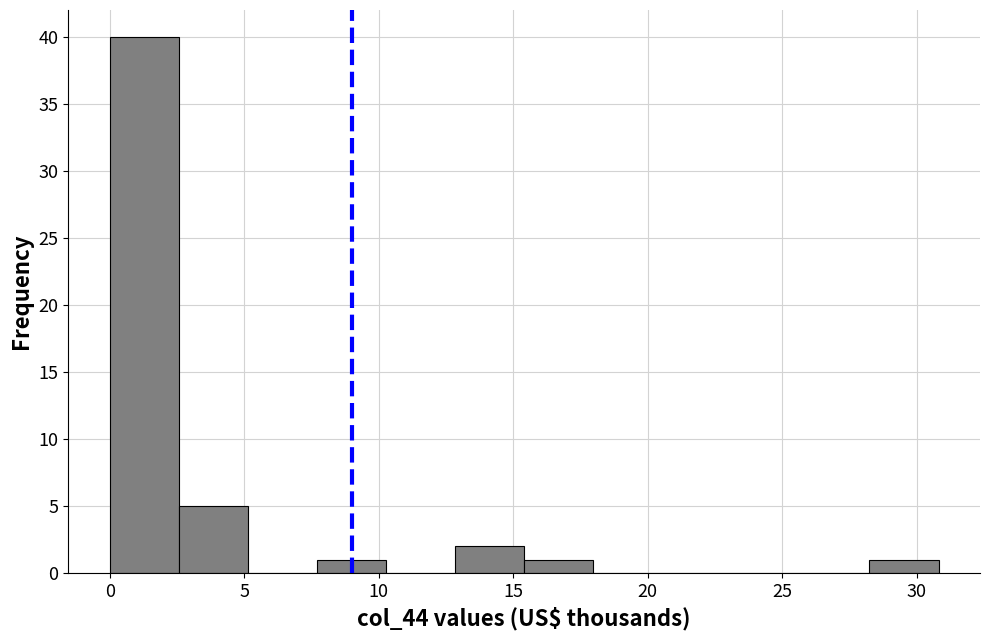

Reading left to right, list every bar in this chart as the range it spans on the x-axis followed by its height. Neither the bar edges nor the heights are printed on the chart, so give them approximately, as read against the axes.

0.0 to 2.5: 40
2.5 to 5.0: 5
5.0 to 7.5: 0
7.5 to 10.5: 1
10.5 to 13.0: 0
13.0 to 15.5: 2
15.5 to 18.0: 1
18.0 to 20.5: 0
20.5 to 23.0: 0
23.0 to 25.5: 0
25.5 to 28.0: 0
28.0 to 31.0: 1